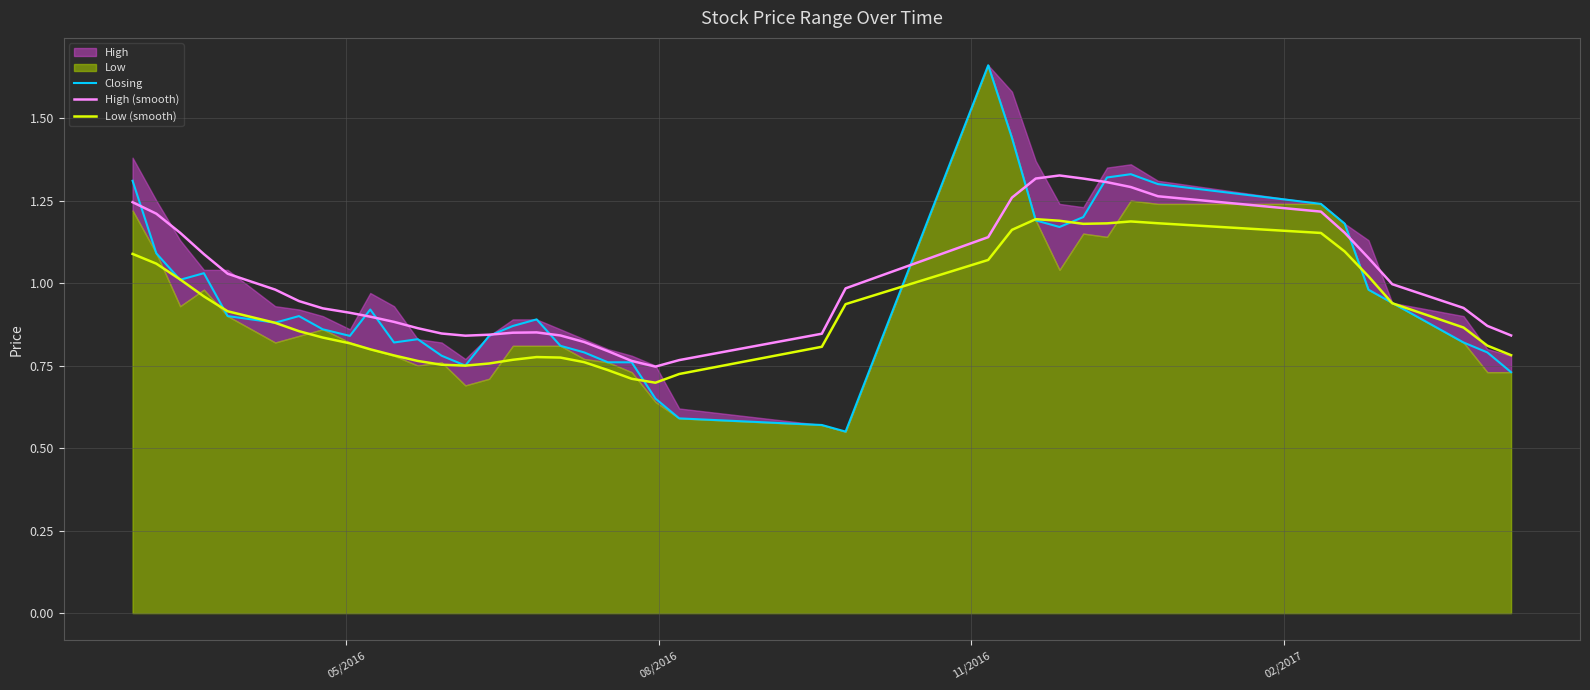

Which series has the largest total across all categories?

High (smooth)